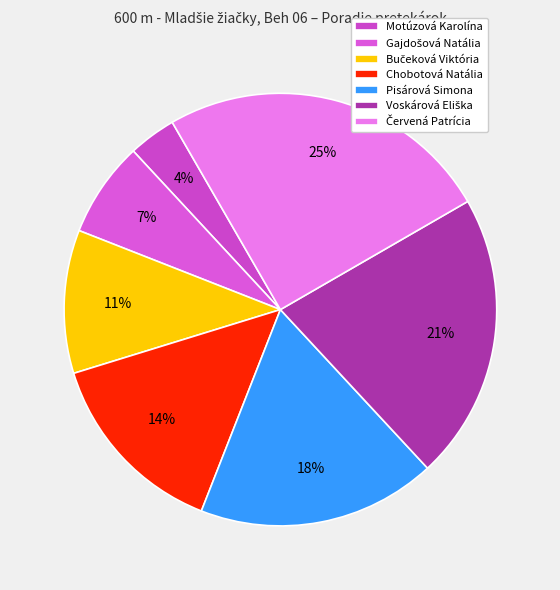

Which has a higher value, Voskárová Eliška or Motúzová Karolína?

Voskárová Eliška